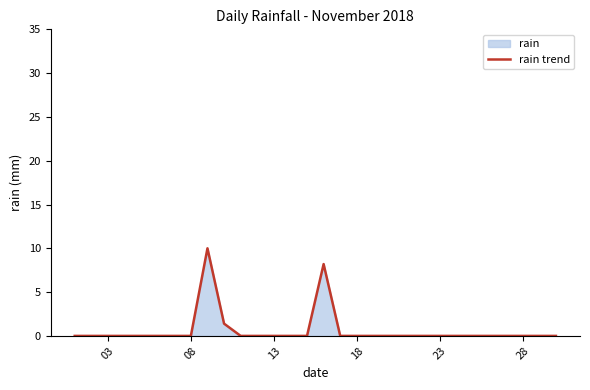

True or false: the data shows 0.0 at 28.

True